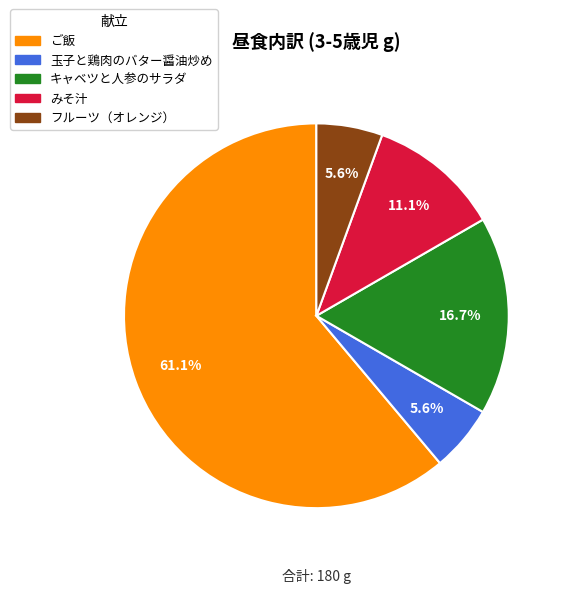

How many segments does this pie chart have?

5